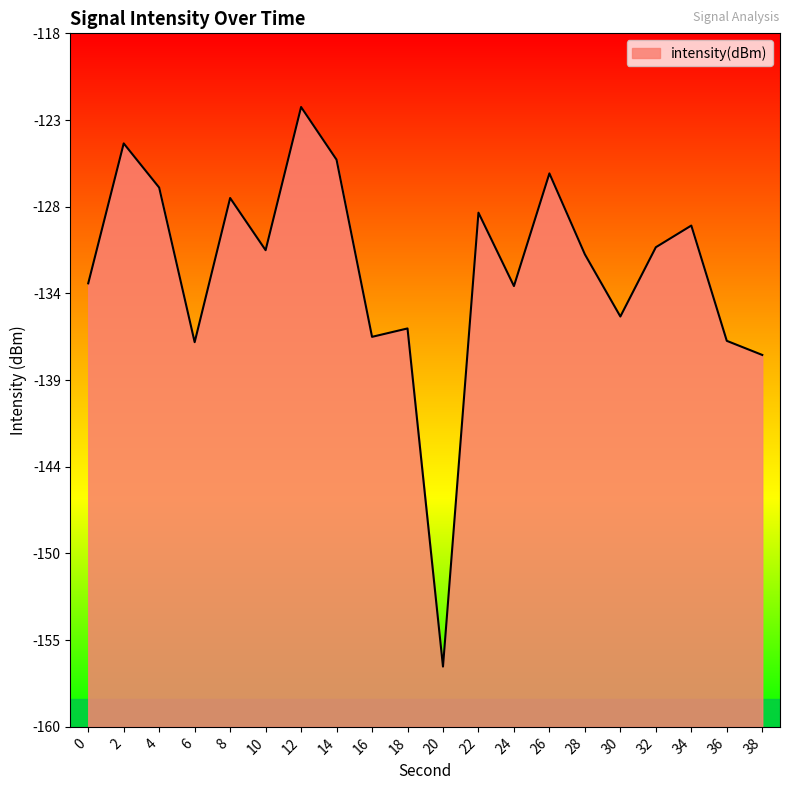

What is the value of the 3rd point from the left?

-127.3